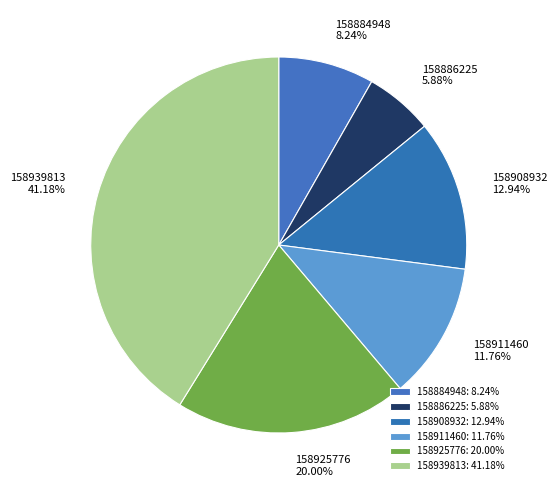

To the nearest percent, what is the average slice percentage?

17%